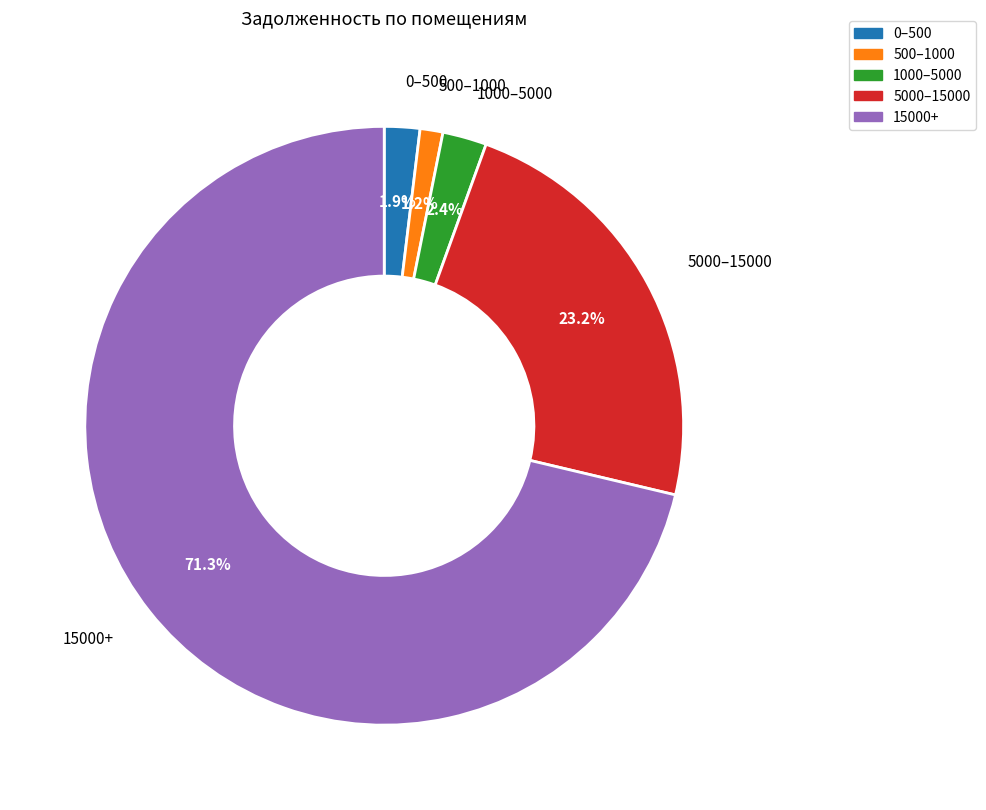

What is the smallest slice in the pie chart?

500–1000